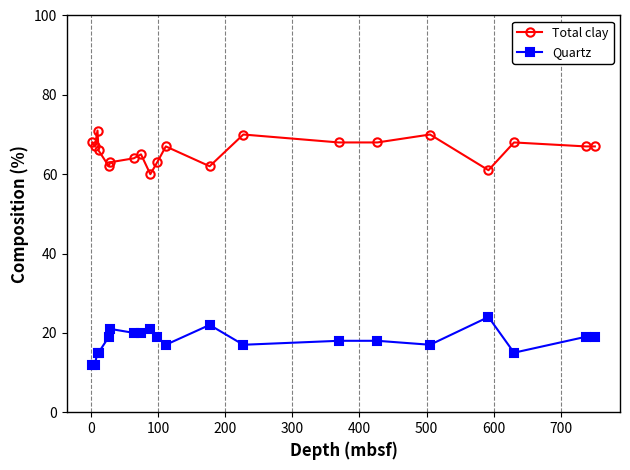

What is the maximum value for Quartz?

24